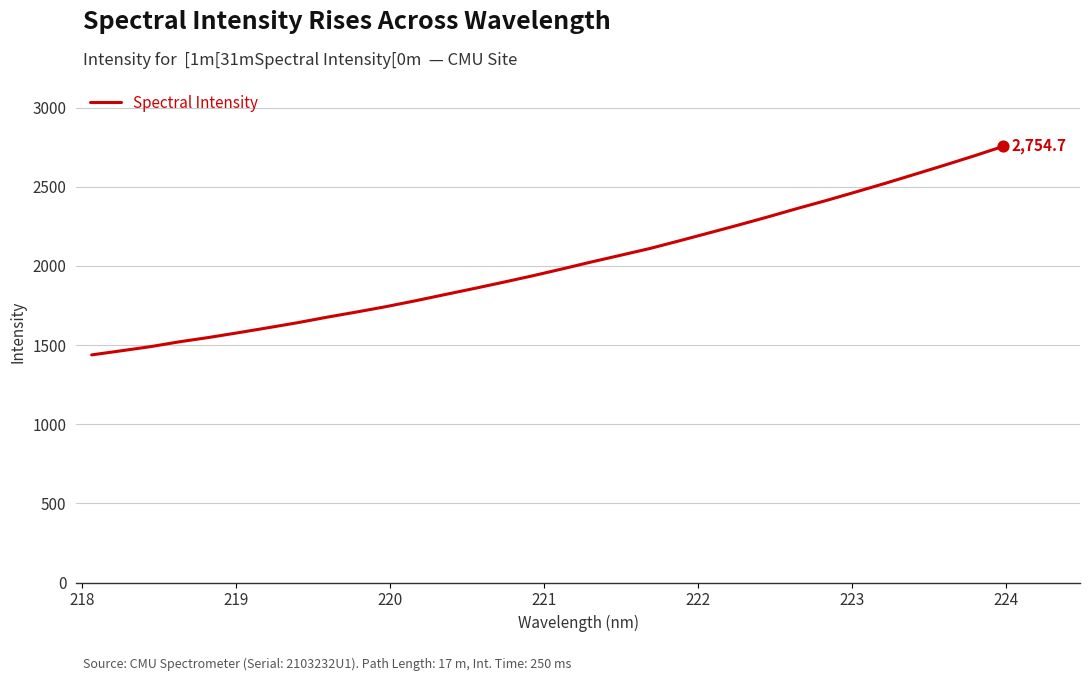

What is the difference between the maximum and minimum values?

1316.9